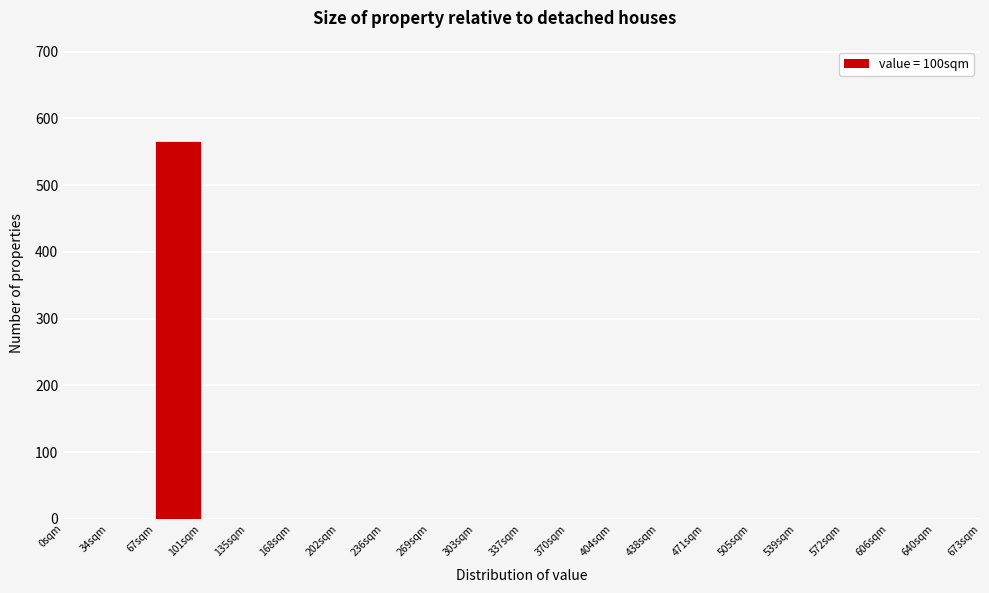

Over which range of the x-axis is the bar tallest?

65 to 100